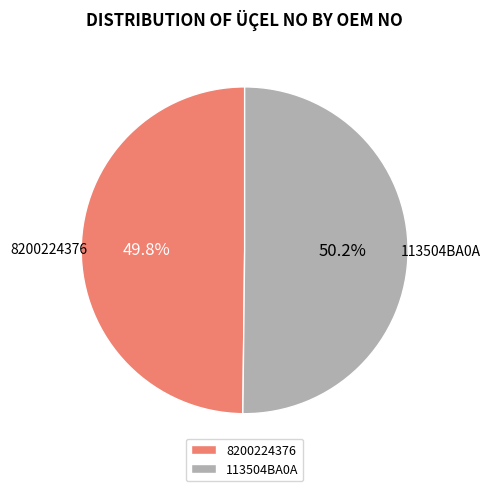

To the nearest percent, what portion does 8200224376 represent?

50%